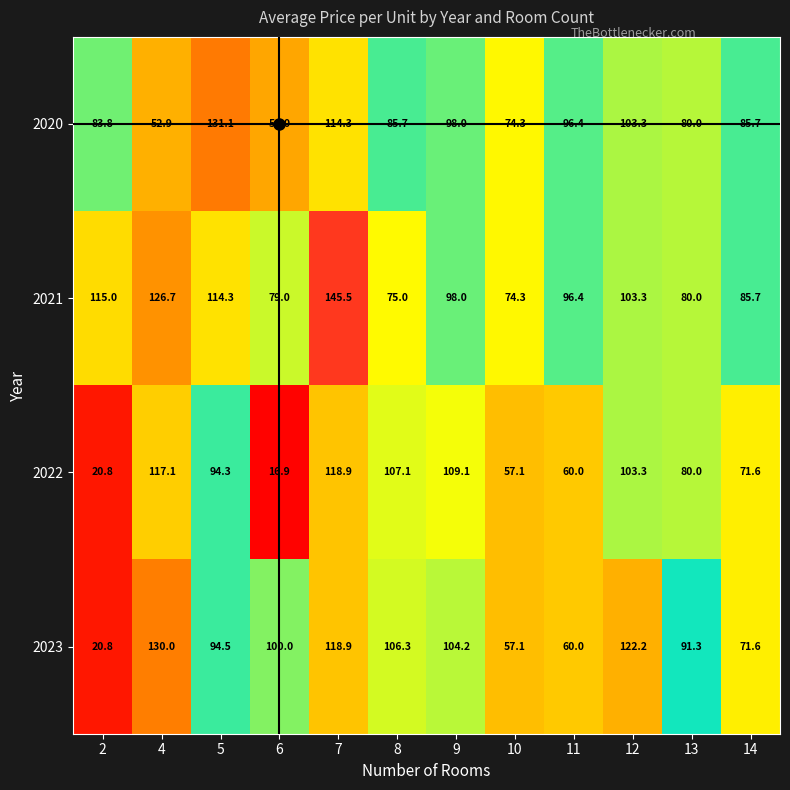

What is the sum of all 2020 values?

1055.5